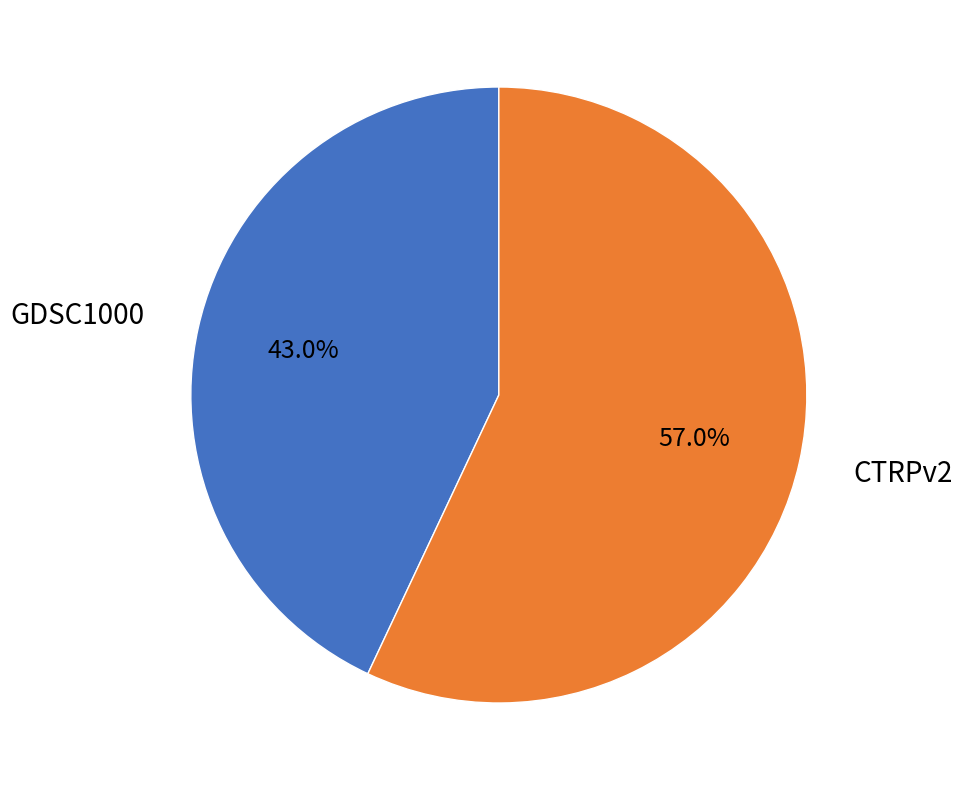

Do CTRPv2 and GDSC1000 together represent more than half of the pie?

Yes